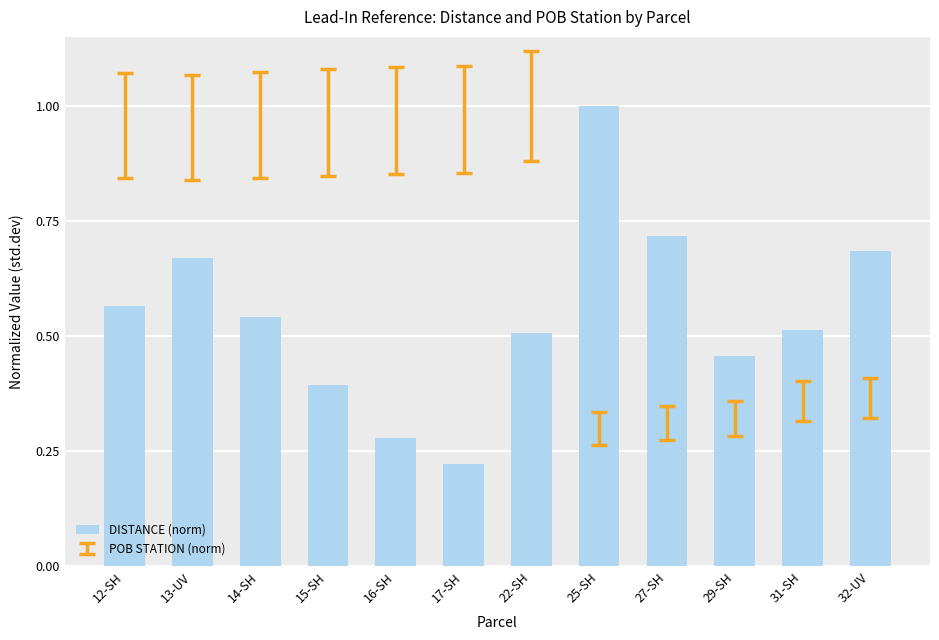

How many distinct data groups are displayed?

1